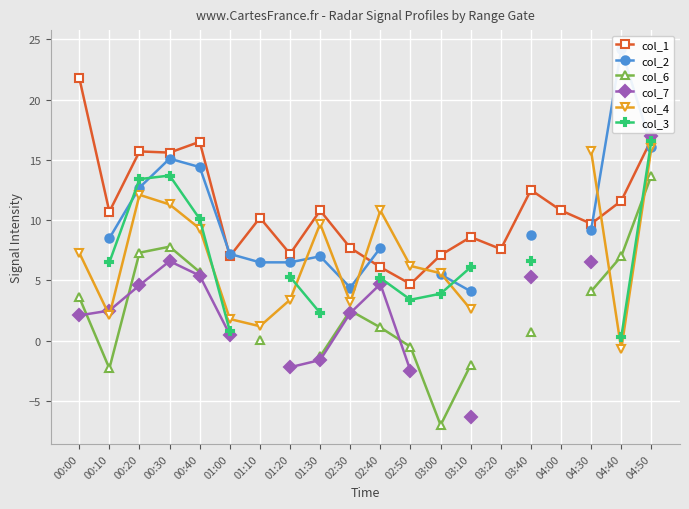

At which label is col_1 closest to 13?

03:40